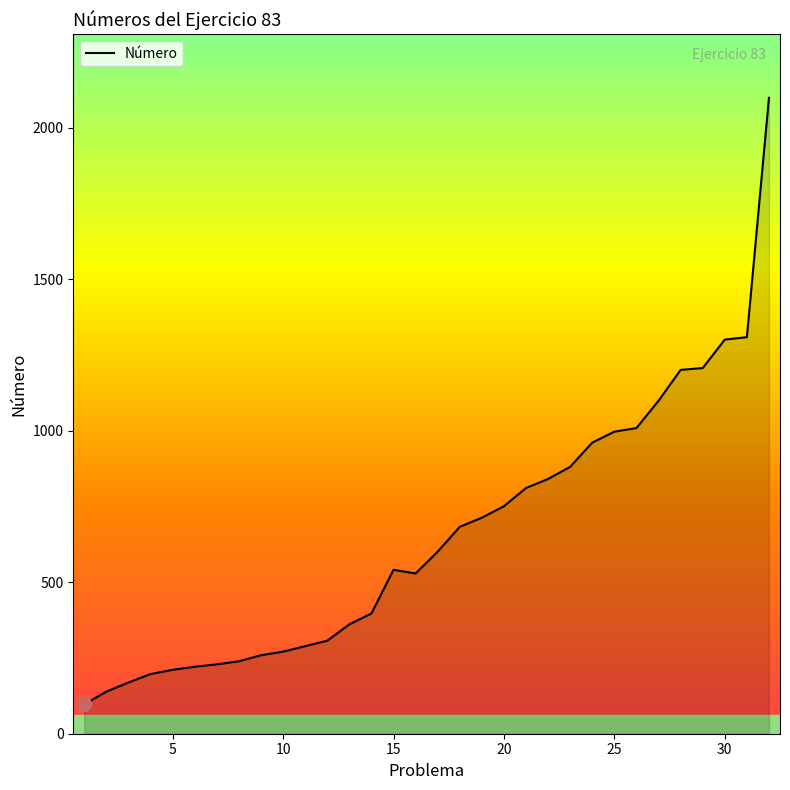

What is the difference between the maximum and minimum values?

2002